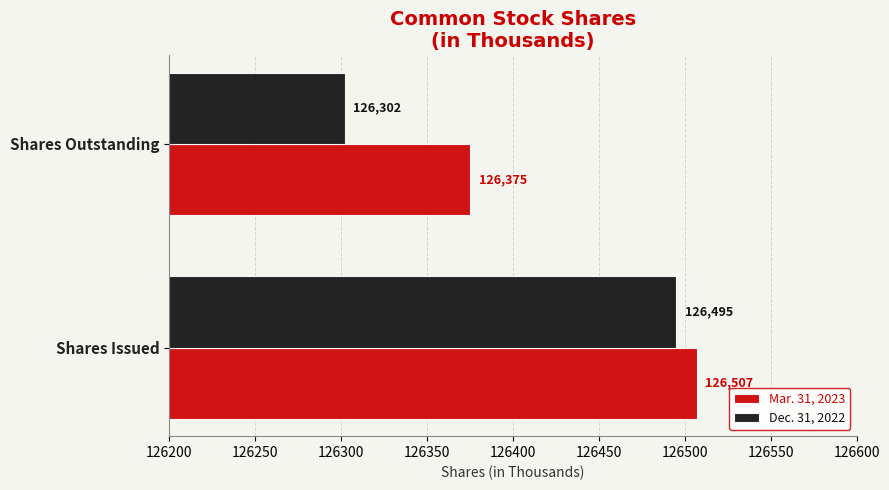

What is the difference between the Dec. 31, 2022 values at Shares Outstanding and Shares Issued?

193